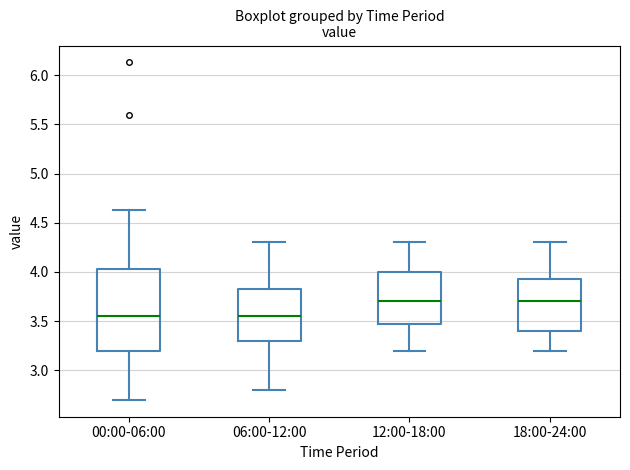

Reading left to right, transcribe this box plot: for each box, give where its median line is, the range the box spans, and where its two whiskers end, as read against the y-axis. The values are not printed on the chart, so give them approximately, as read against the axis.

00:00-06:00: median 3.55, box 3.20 to 4.05, whiskers 2.70 to 4.65
06:00-12:00: median 3.55, box 3.30 to 3.85, whiskers 2.80 to 4.30
12:00-18:00: median 3.70, box 3.50 to 4.00, whiskers 3.20 to 4.30
18:00-24:00: median 3.70, box 3.40 to 3.95, whiskers 3.20 to 4.30